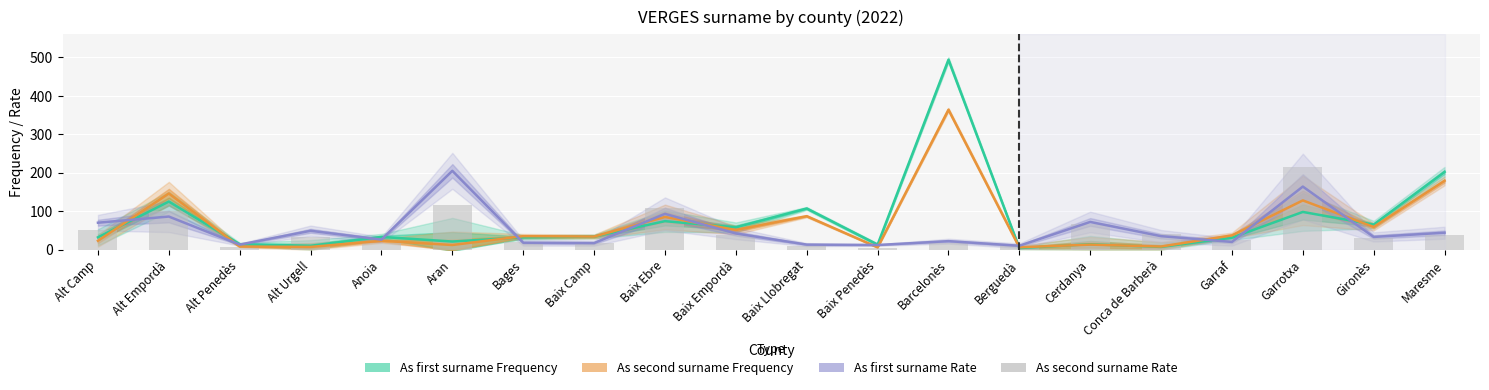

How many values in the As second surname Frequency series exceed 35?

9